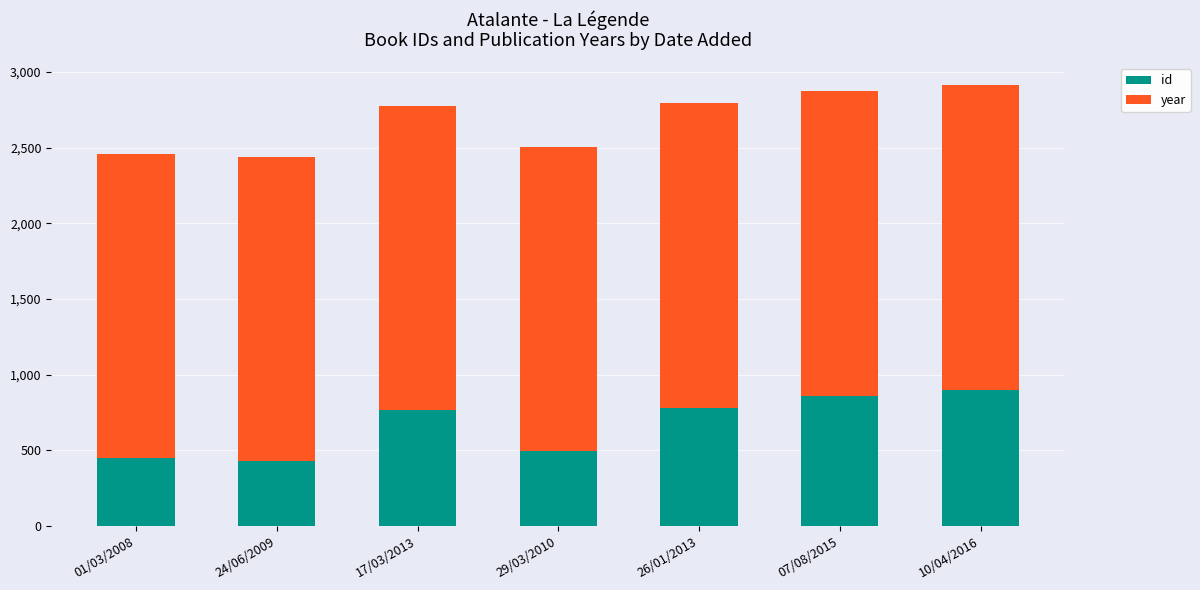

How many values in the id series are below 766?

3